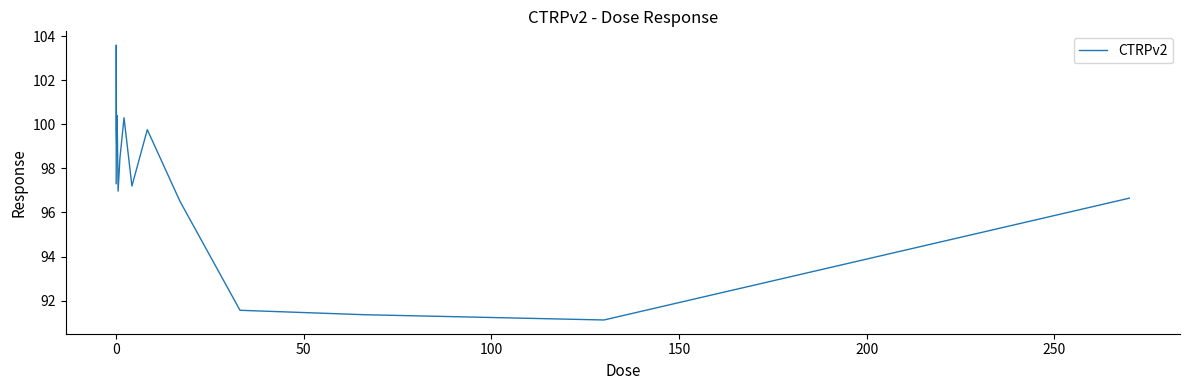

What is the minimum value shown in the chart?

91.1